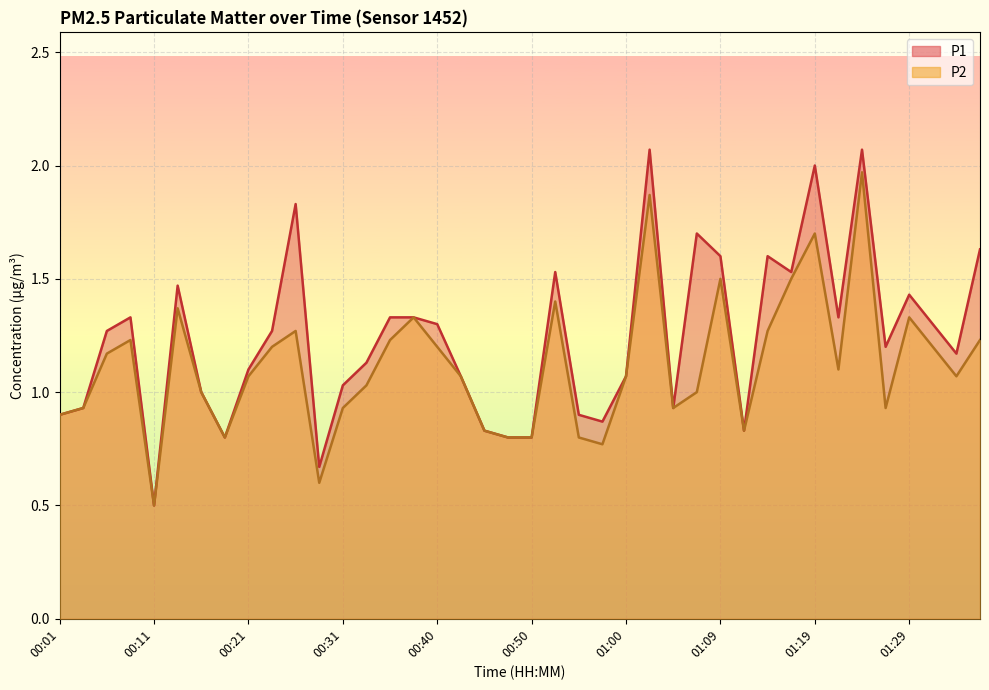

How many lines are shown in the chart?

2